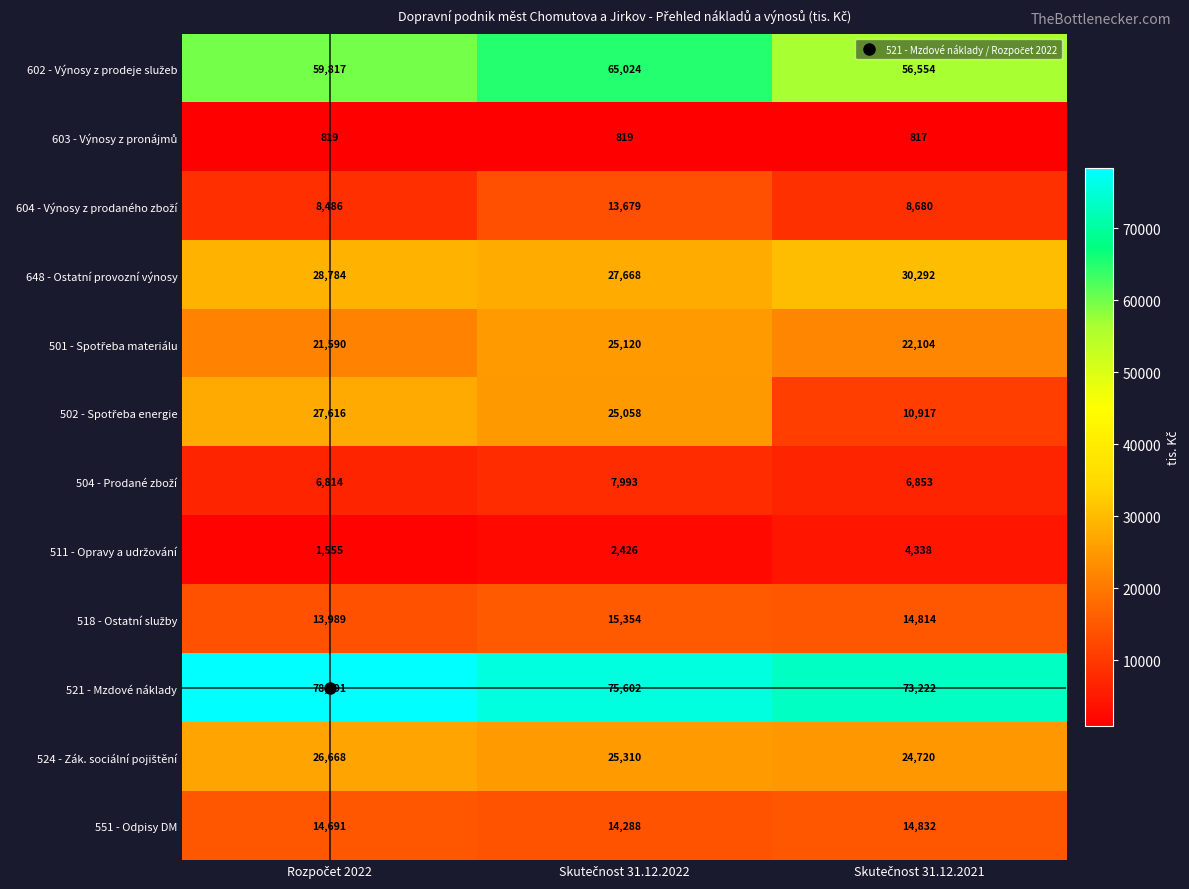

Which series has the largest total across all categories?

521 - Mzdové náklady